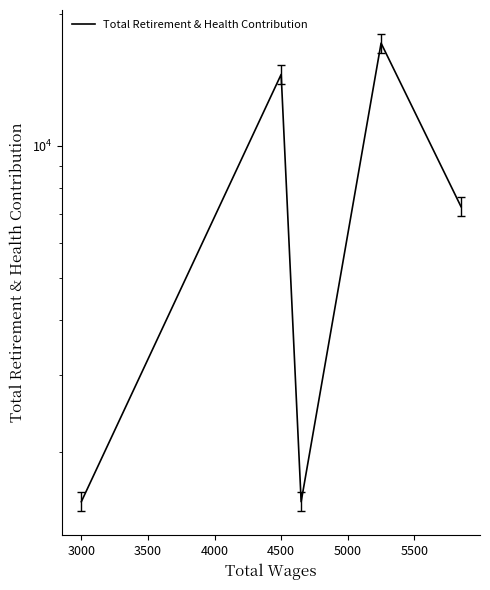

How many data points are less than 7260?

2